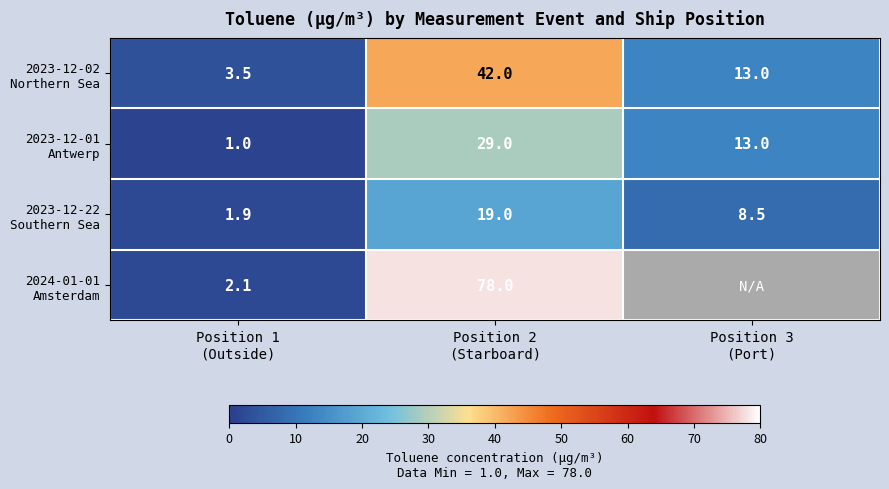

Between Position 2
(Starboard) and Position 3
(Port), which is larger?

Position 2
(Starboard)